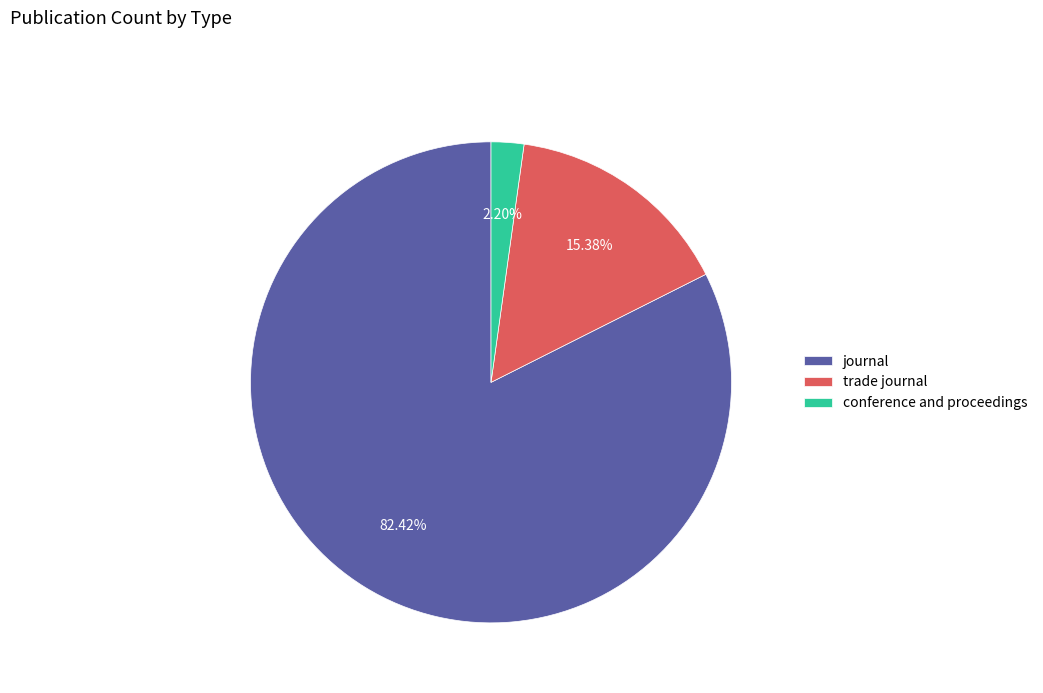

To the nearest percent, what is the average slice percentage?

33%